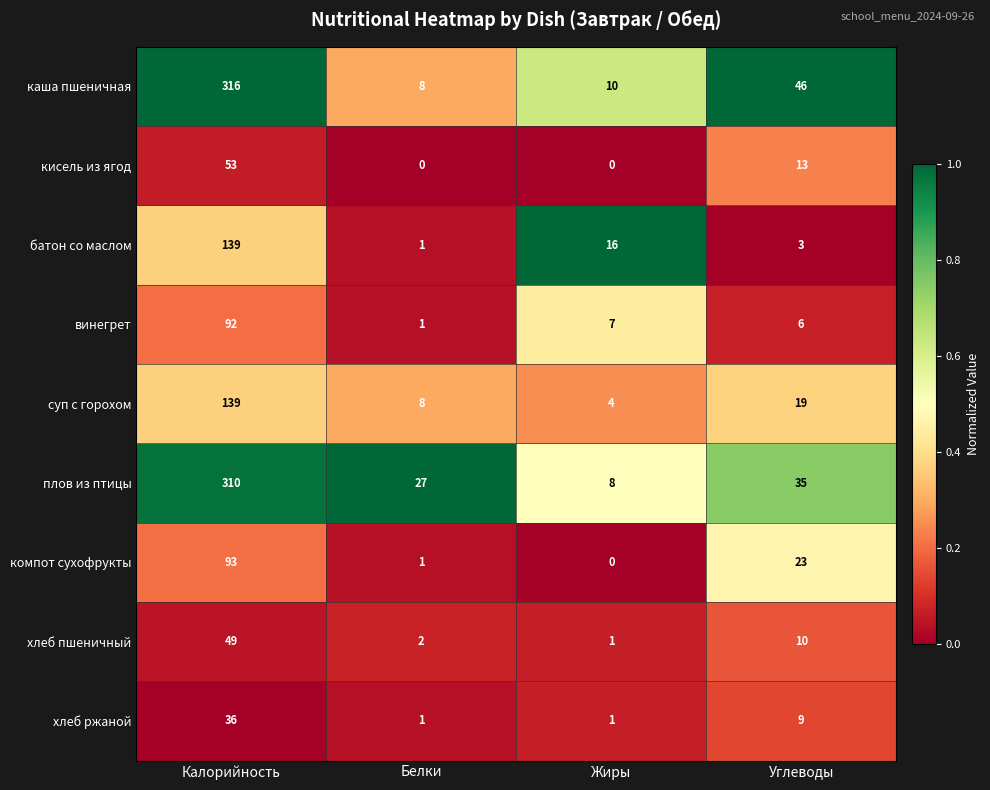

How many хлеб ржаной values are between 1 and 36?

4